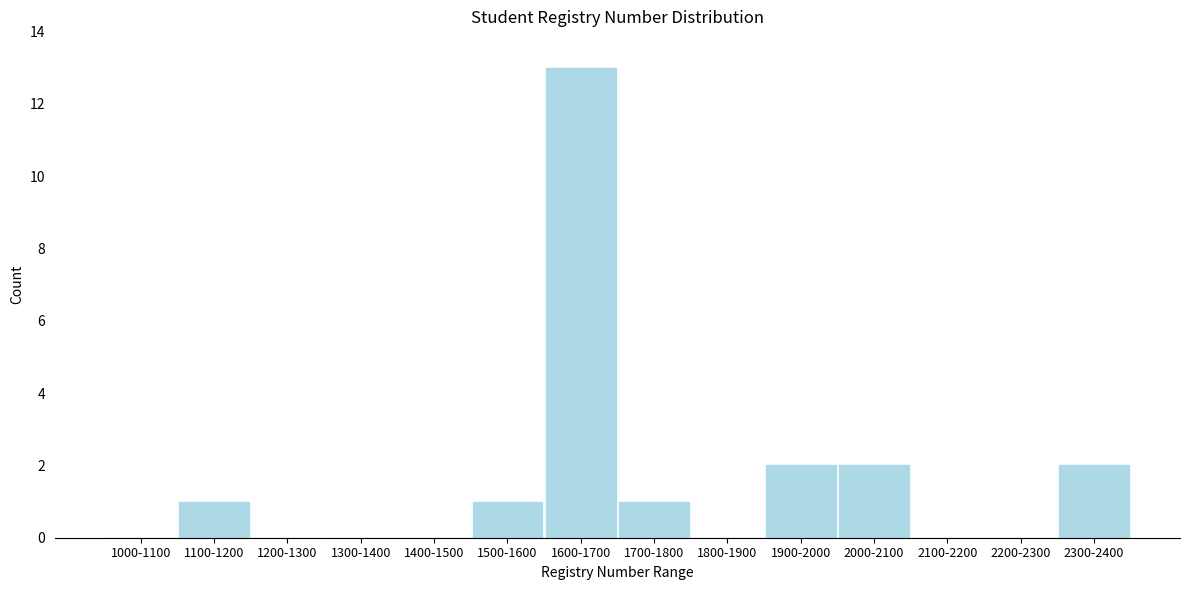

Reading right to left, transcribe all the data shown in this chart.

2300-2400=2	2200-2300=0	2100-2200=0	2000-2100=2	1900-2000=2	1800-1900=0	1700-1800=1	1600-1700=13	1500-1600=1	1400-1500=0	1300-1400=0	1200-1300=0	1100-1200=1	1000-1100=0